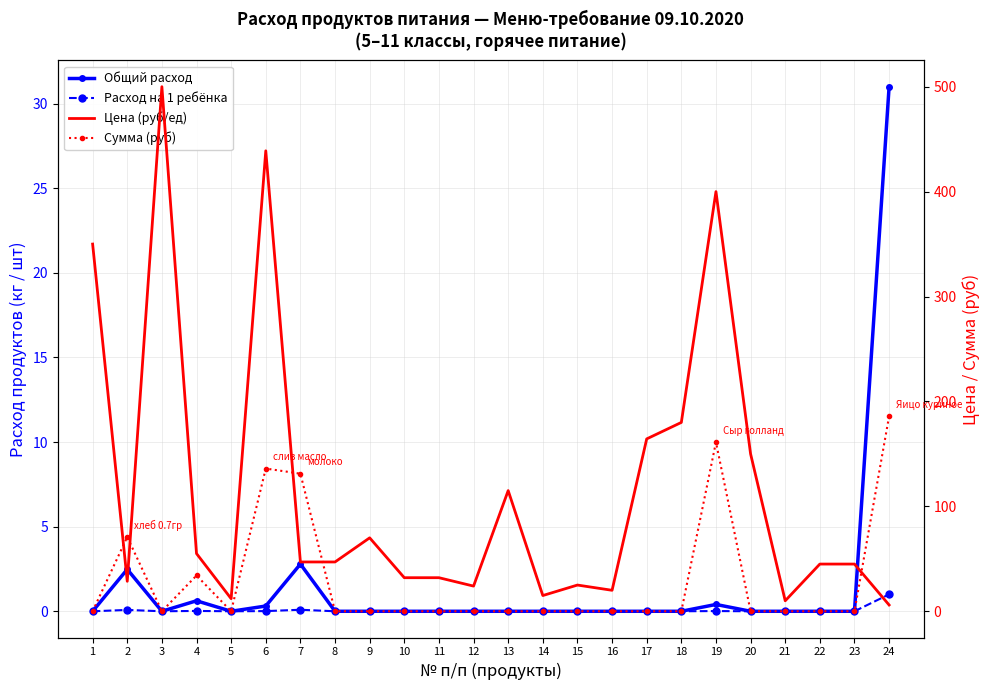

The value of Расход на 1 ребёнка at 6 is 0.0. True or false?

False